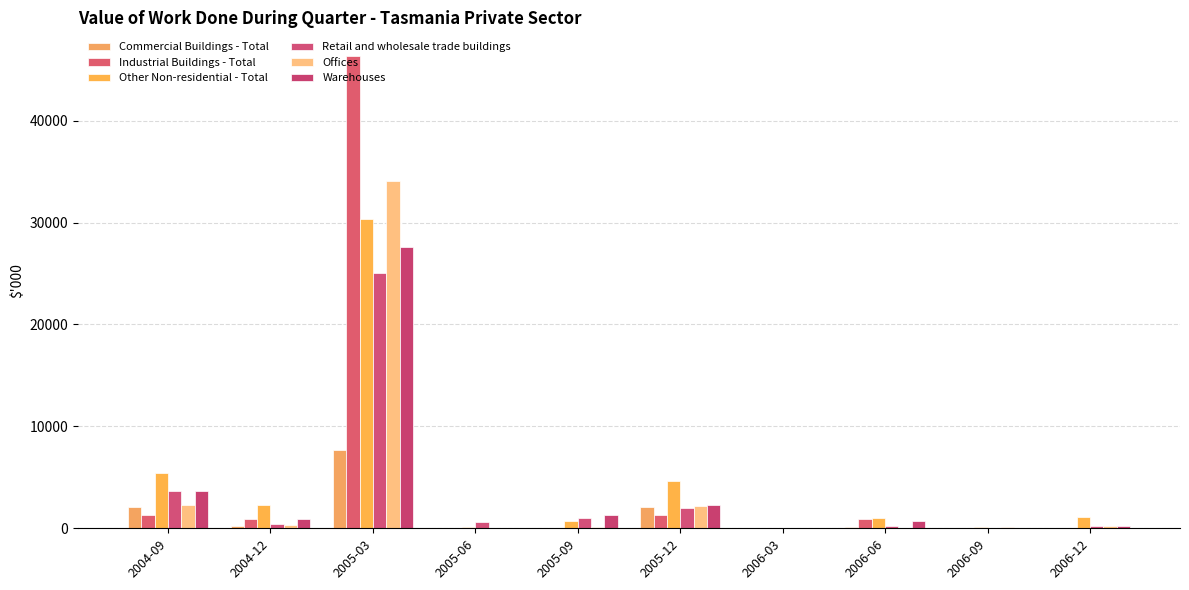

How many data points does each series have?

10